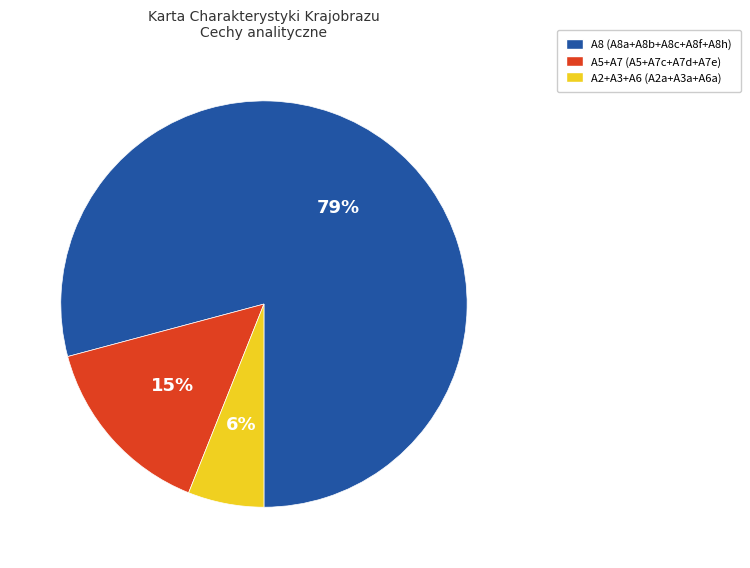

To the nearest percent, what portion does A5+A7 (A5+A7c+A7d+A7e) represent?

15%